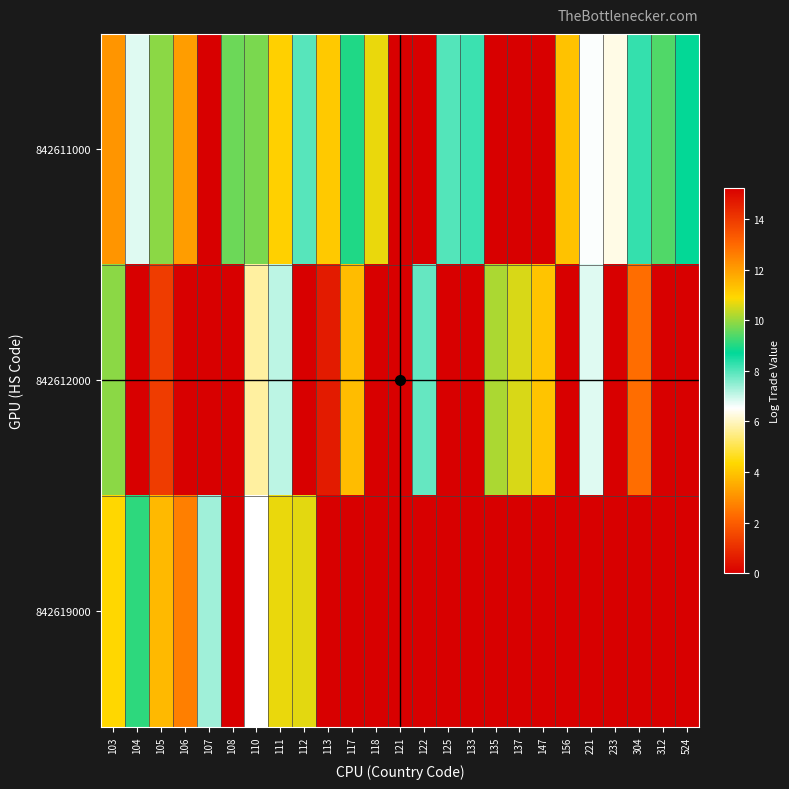

Reading left to right, list all the values displayed in this chart.

842611000: 103=12.2	104=6.8	105=9.9	106=12.0	107=0.0	108=9.6	110=9.8	111=11.0	112=8.0	113=11.2	117=9.0	118=10.7	121=0.0	122=0.0	125=8.0	133=8.2	135=0.0	137=0.0	147=0.0	156=11.3	221=6.6	233=6.3	304=8.3	312=9.4	524=8.8
842612000: 103=9.9	104=0.0	105=13.9	106=0.0	107=0.0	108=0.0	110=5.7	111=7.1	112=0.0	113=14.6	117=11.4	118=0.0	121=0.0	122=7.9	125=0.0	133=0.0	135=10.2	137=10.5	147=11.3	156=0.0	221=6.8	233=0.0	304=12.9	312=0.0	524=0.0
842619000: 103=10.9	104=9.1	105=11.5	106=12.6	107=7.3	108=0.0	110=6.5	111=10.7	112=10.7	113=15.2	117=0.0	118=0.0	121=0.0	122=0.0	125=0.0	133=0.0	135=0.0	137=0.0	147=0.0	156=0.0	221=0.0	233=0.0	304=0.0	312=0.0	524=0.0